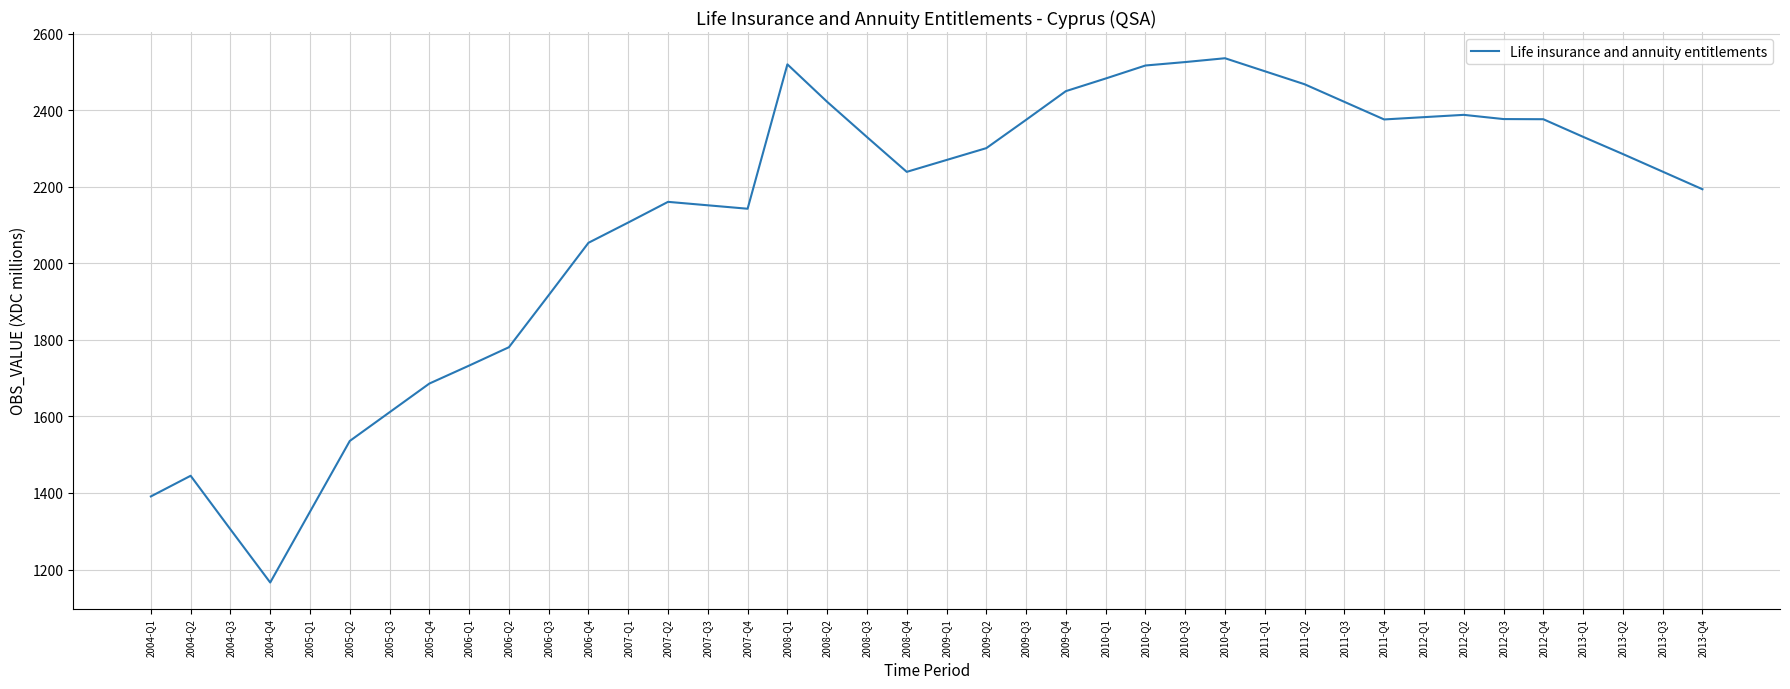

The value at 2013-Q4 is 2194.0. True or false?

True